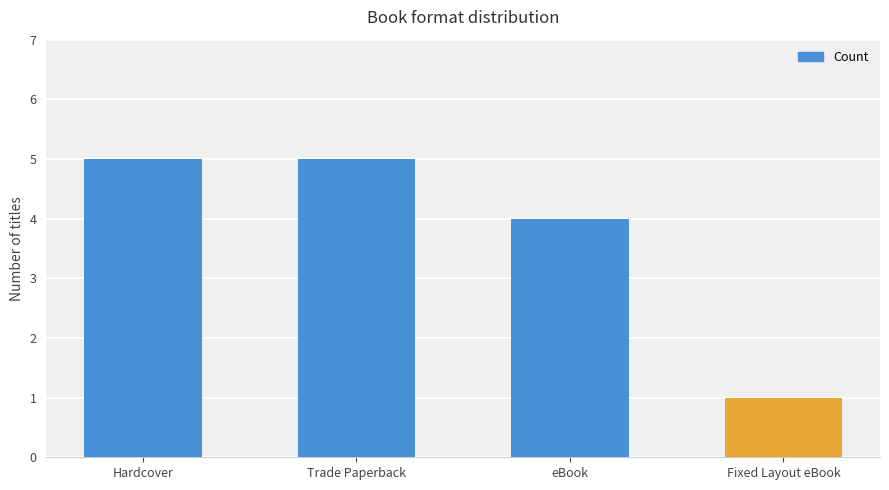

What is the label of the 2nd bar from the left?

Trade Paperback